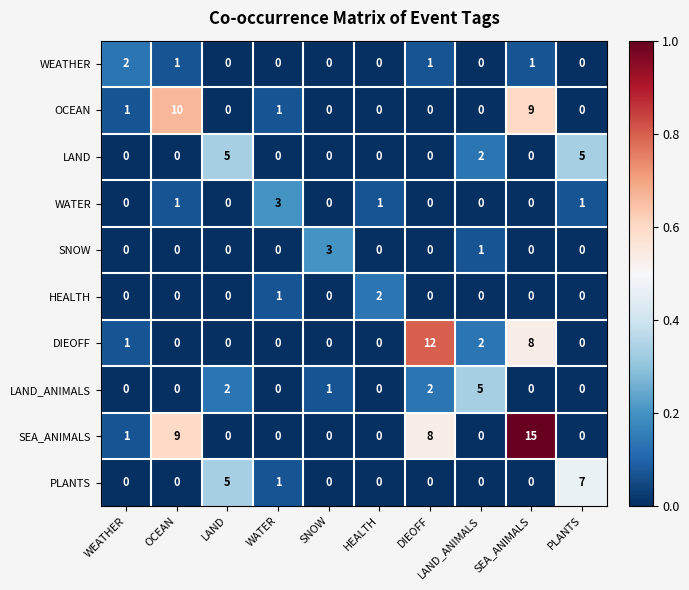

What is the difference between the highest and lowest values at SNOW?

3